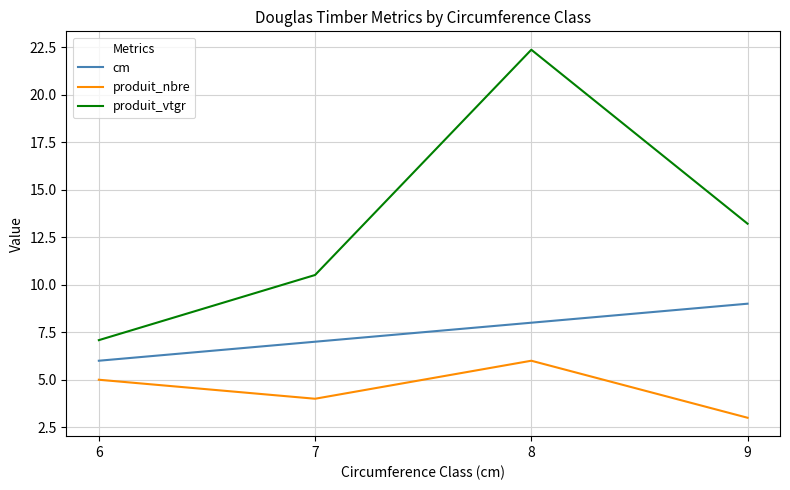

Which series has the largest total across all categories?

produit_vtgr